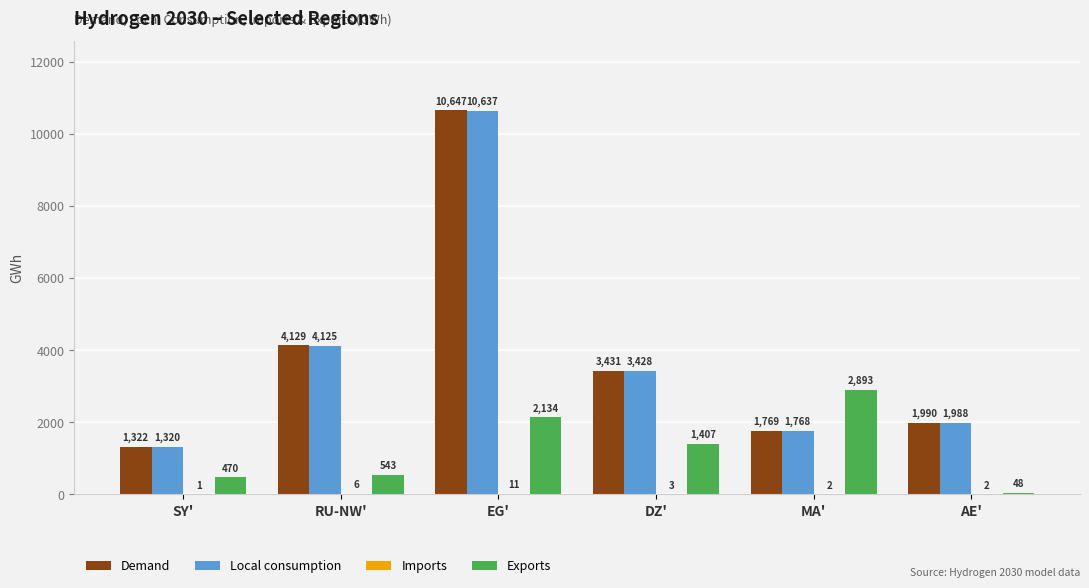

What is the greatest value displayed?

10647